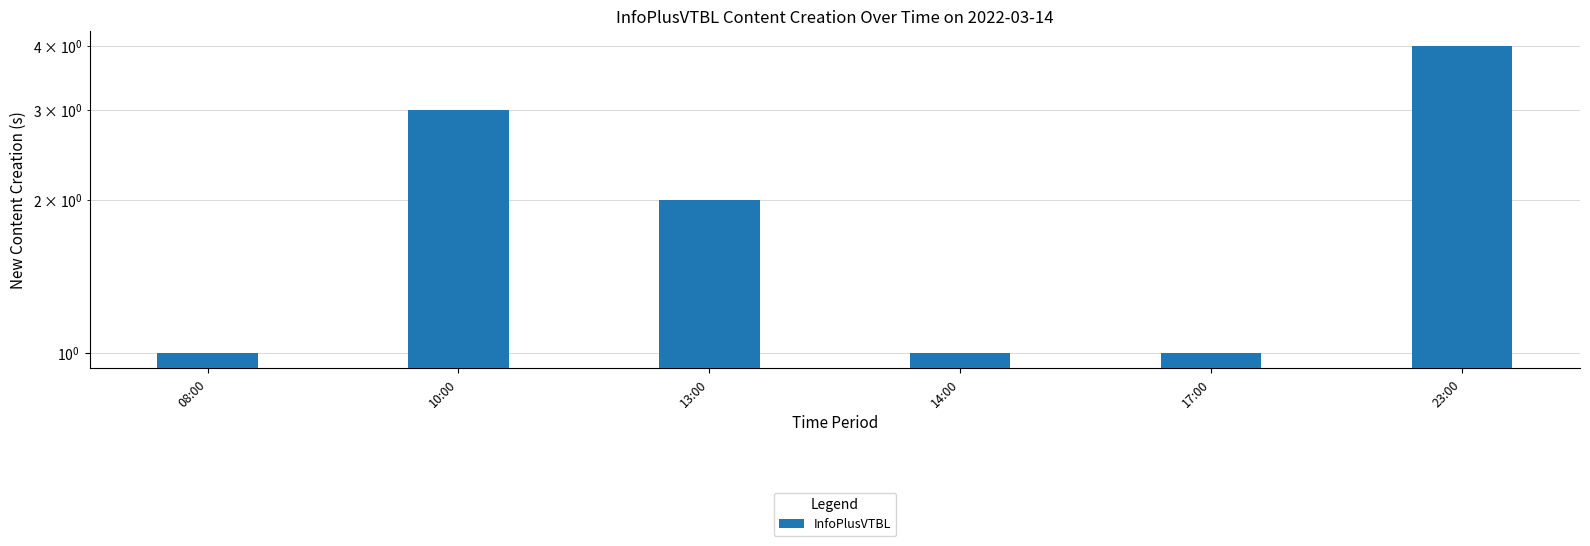

Is it true that the value at 10:00 is 1?

False